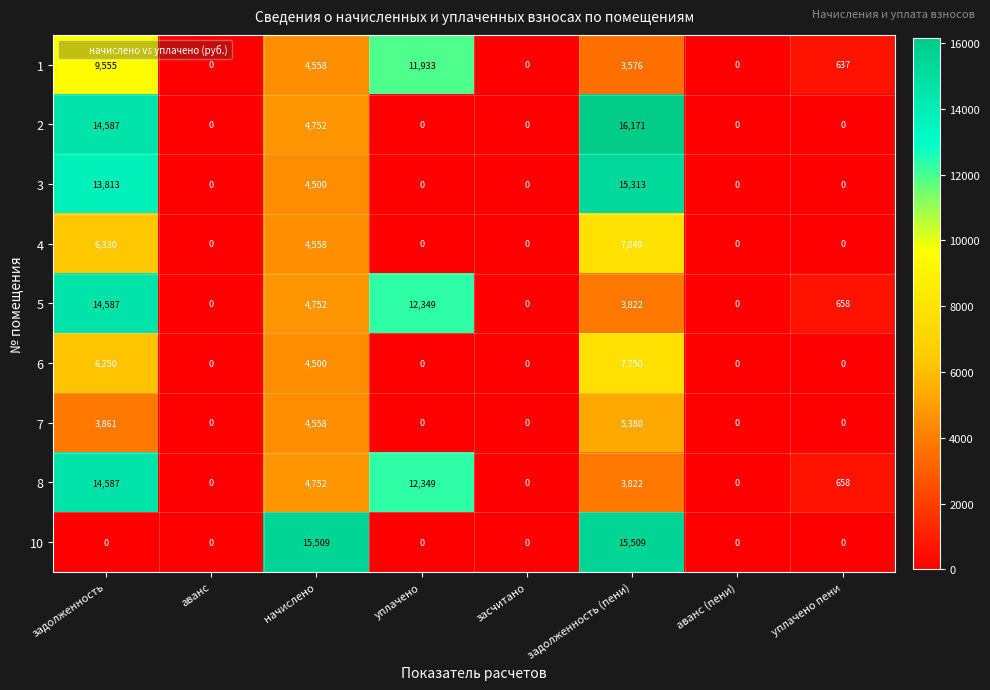

Is it true that 4 equals 4526 at уплачено пени?

False